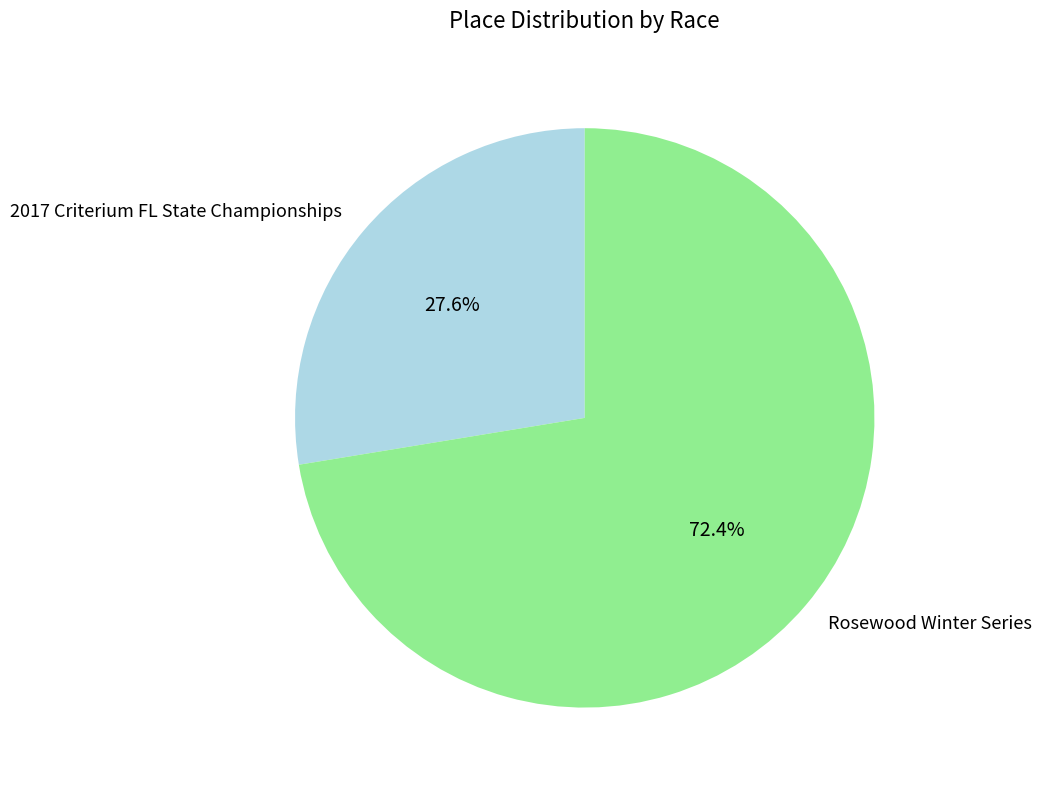

Combined, what portion of the pie is Rosewood Winter Series and 2017 Criterium FL State Championships?

100.0%